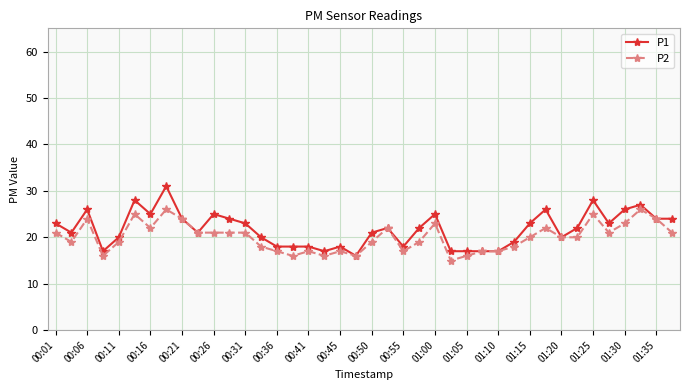

True or false: P2 has more than 2 interior local peaks.

True